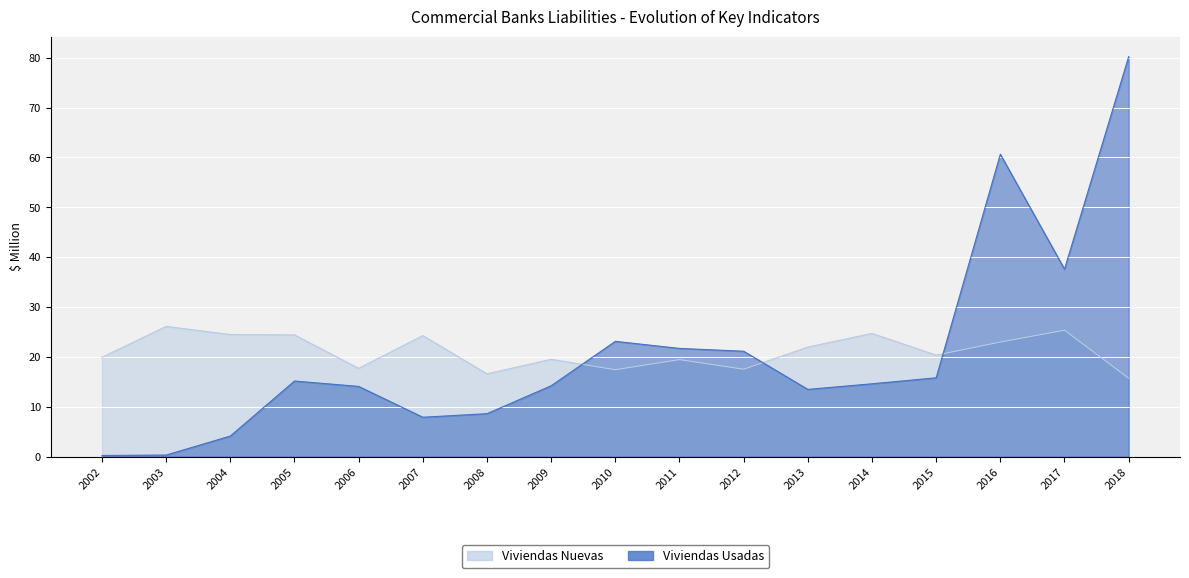

What are all the series names shown in the legend?

Viviendas Nuevas, Viviendas Usadas